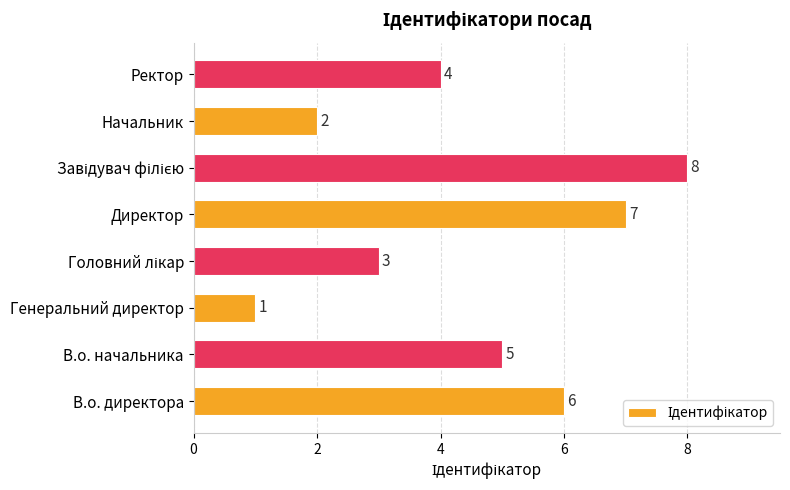

What is the maximum value shown in the chart?

8